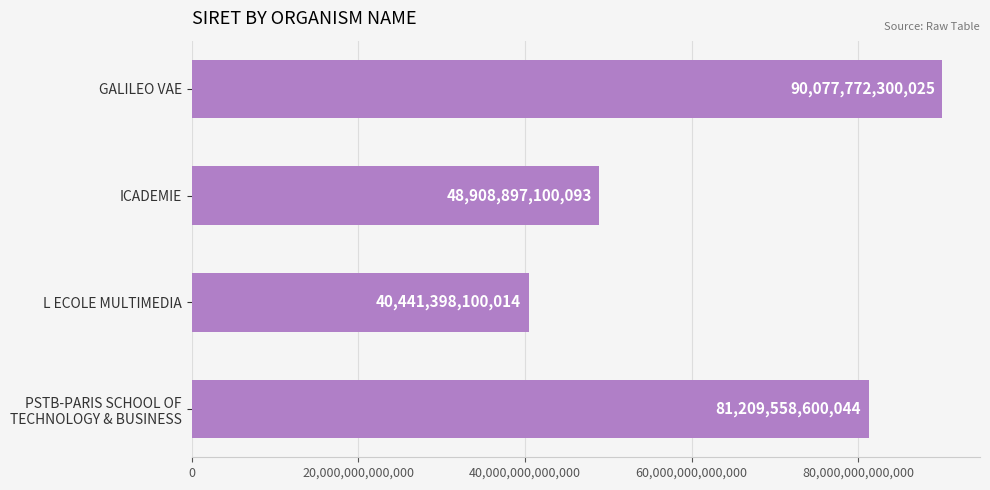

What is the label of the 2nd bar from the top?

ICADEMIE